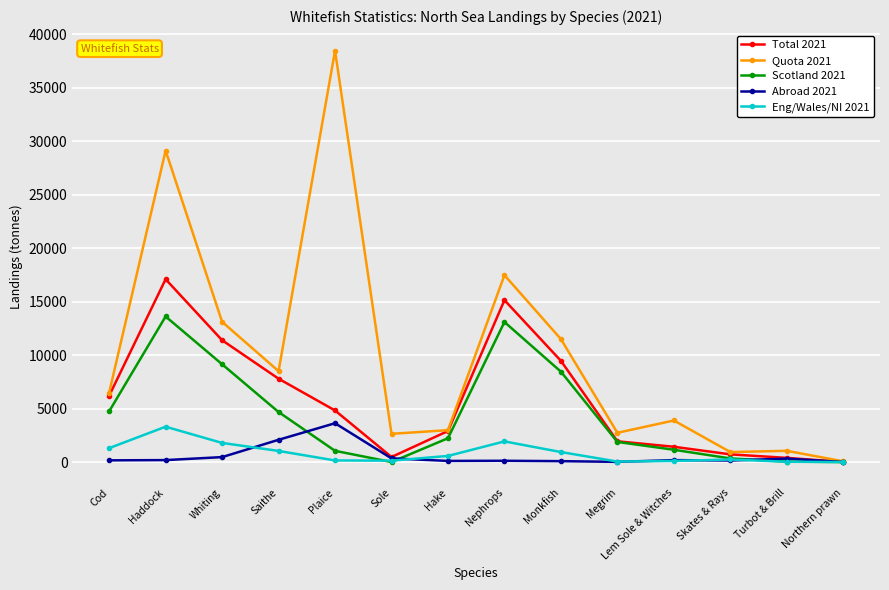

At how many categories does at least one series exceed 9994?

5